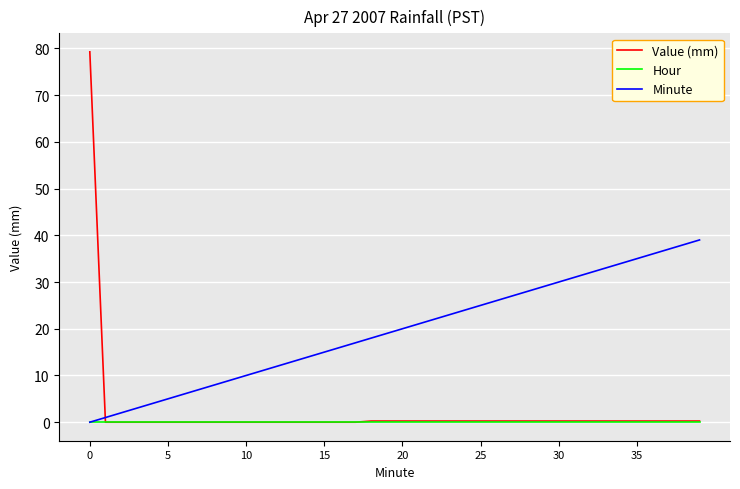

Which series has the largest total across all categories?

Minute